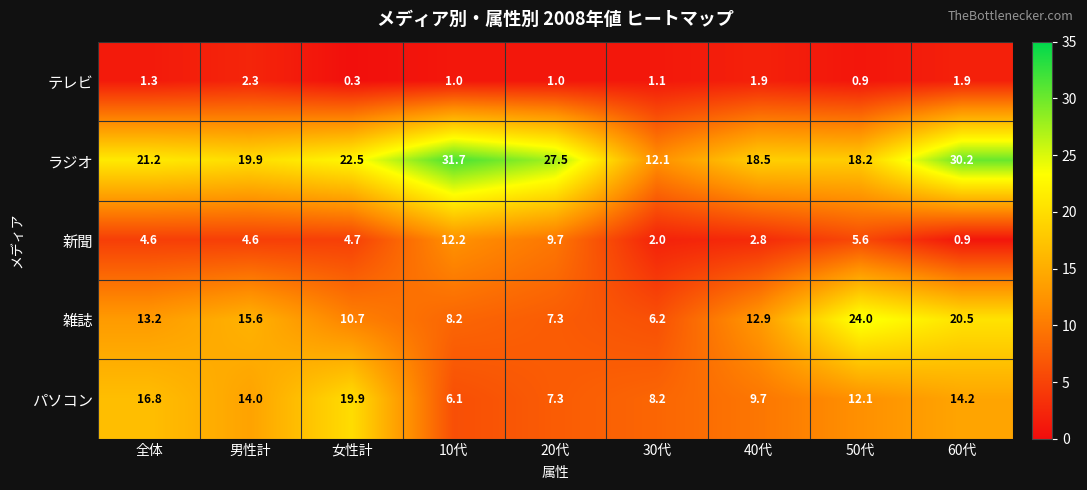

At which category is the sum across all series the highest?

60代